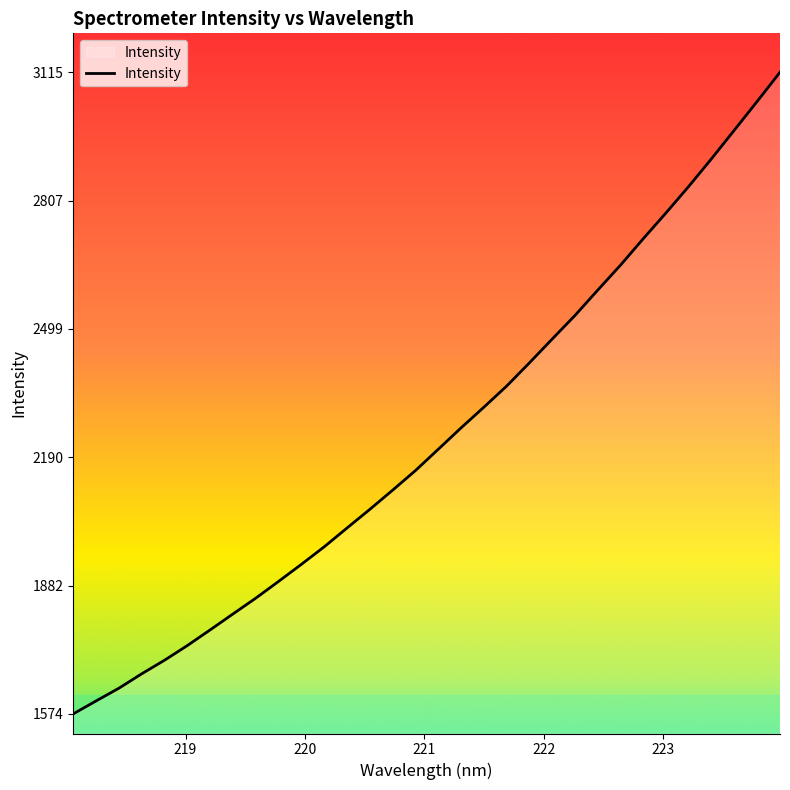

Does the chart display data point markers on the line(s)?

No